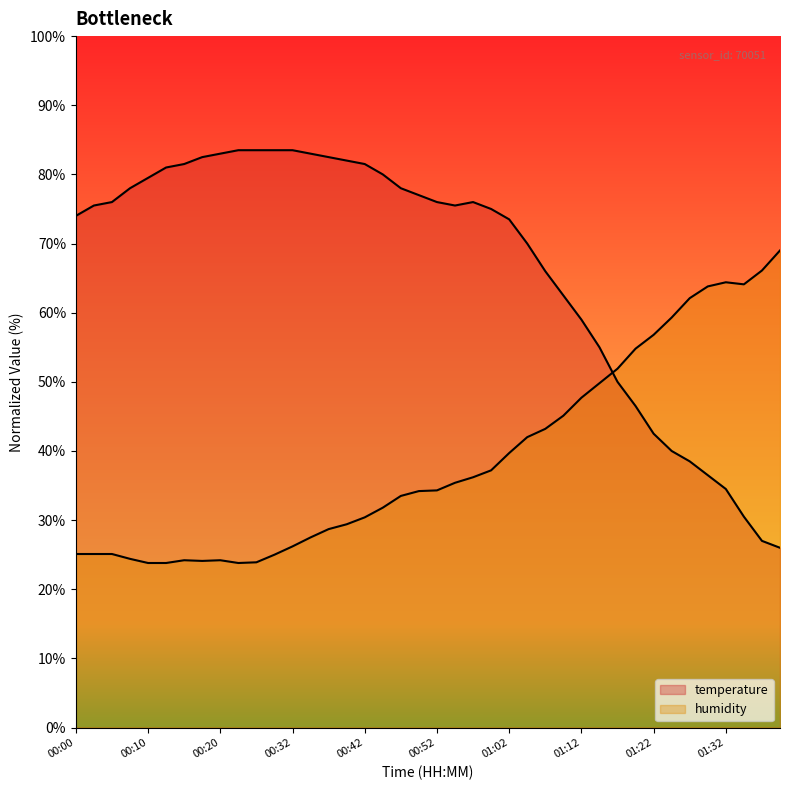

Which has a higher value, 00:42 or 01:29?

00:42